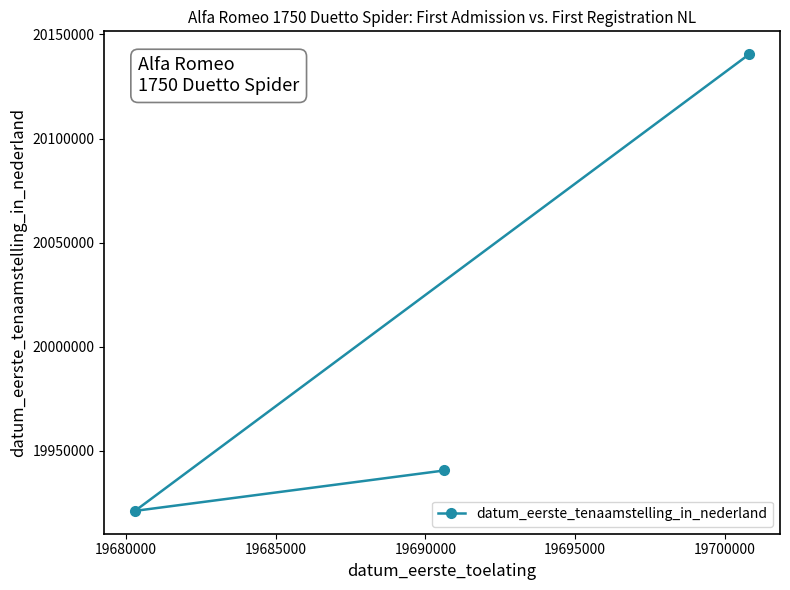

What is the average value?

20000776